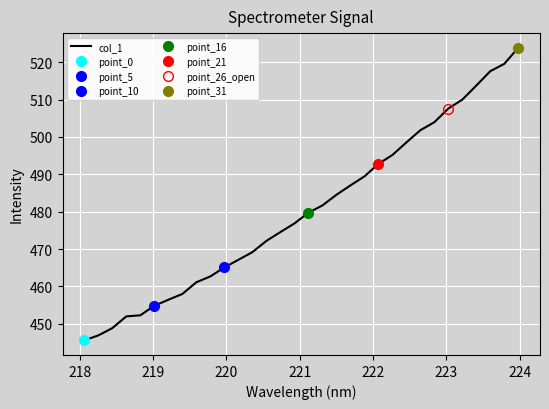

What is the maximum value for col_1?

523.9